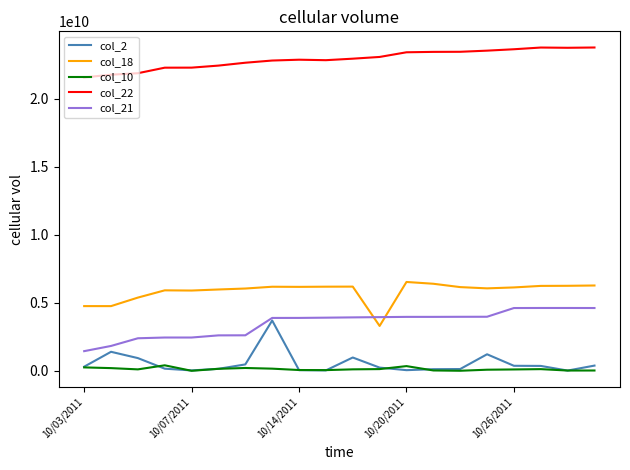

How many categories are shown in the chart?

20